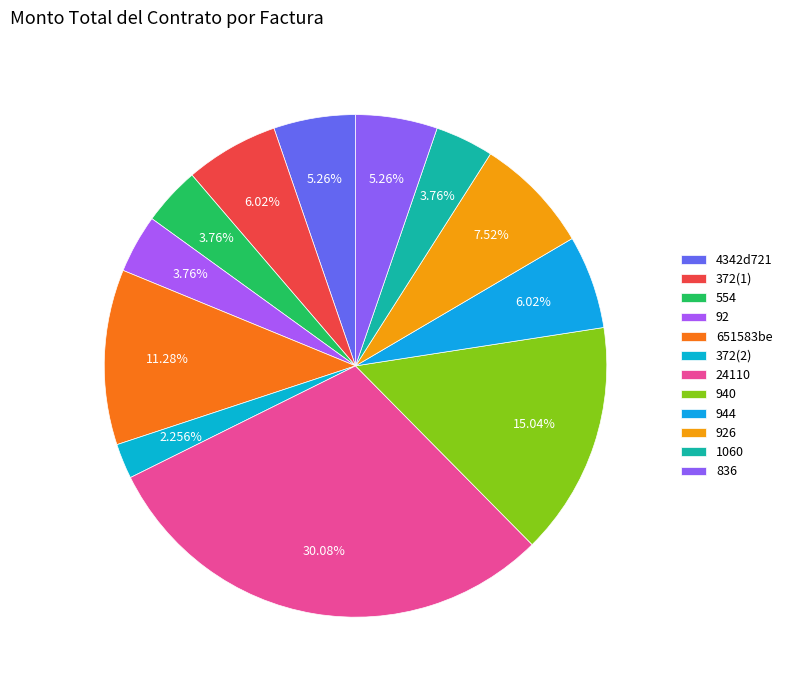

Count the number of slices in the pie.

12